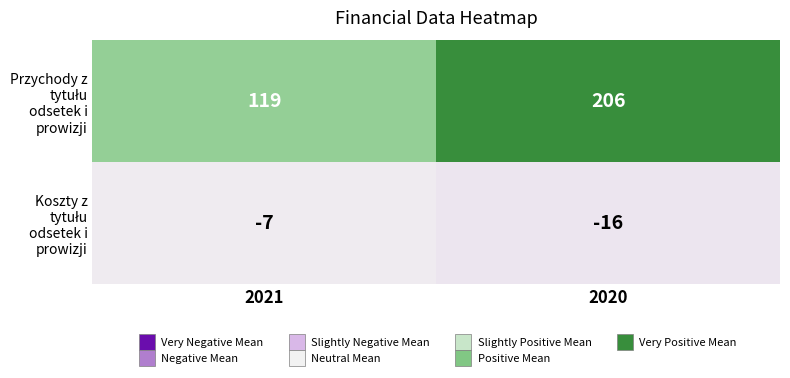

What is the total value across all series at 2021?

112